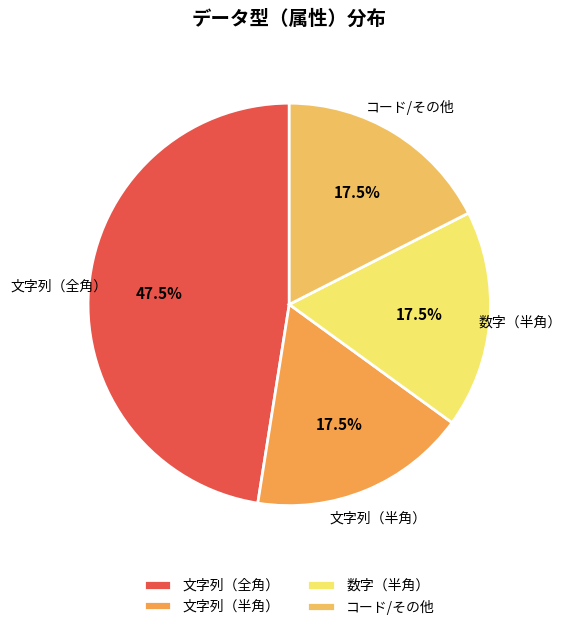

What is the largest slice in the pie chart?

文字列（全角）